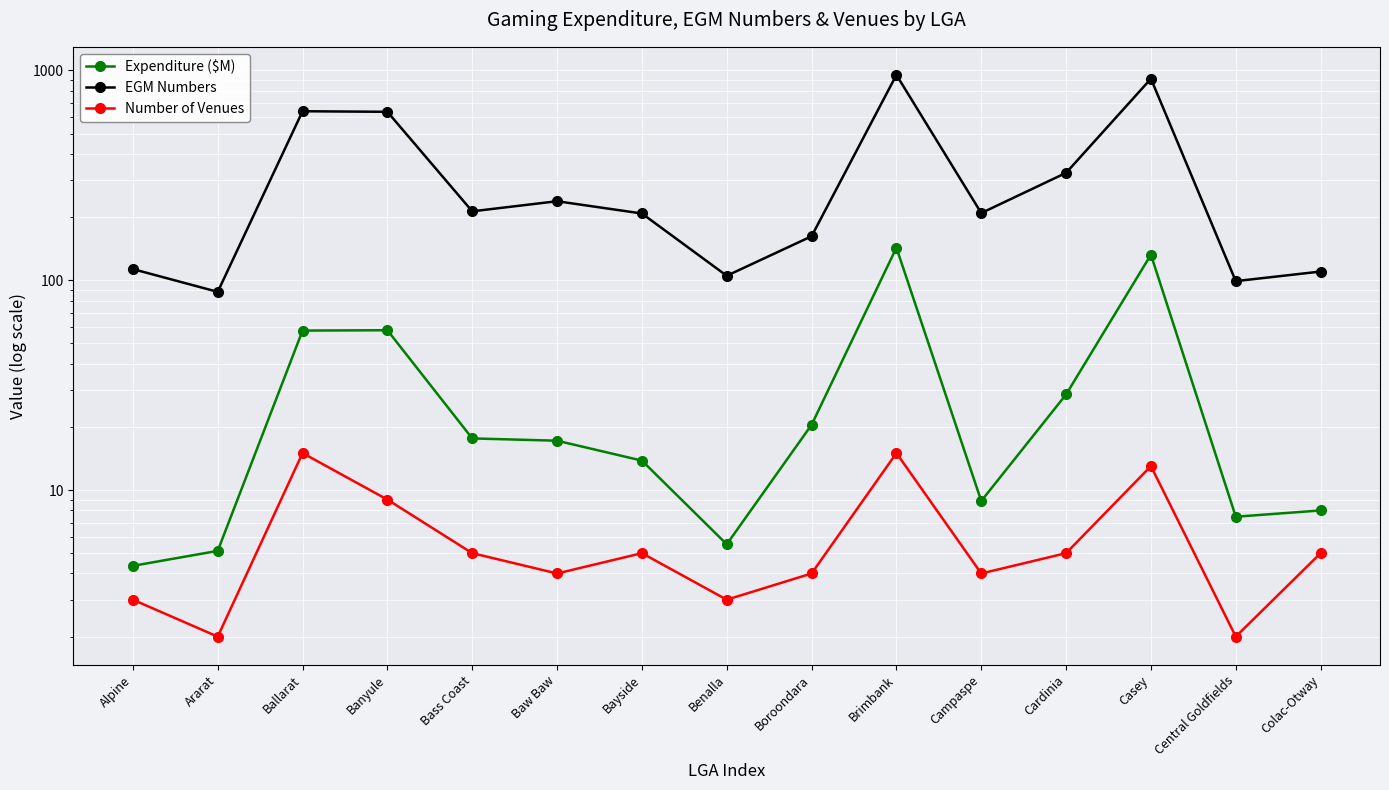

Count the number of categories in the chart.

15